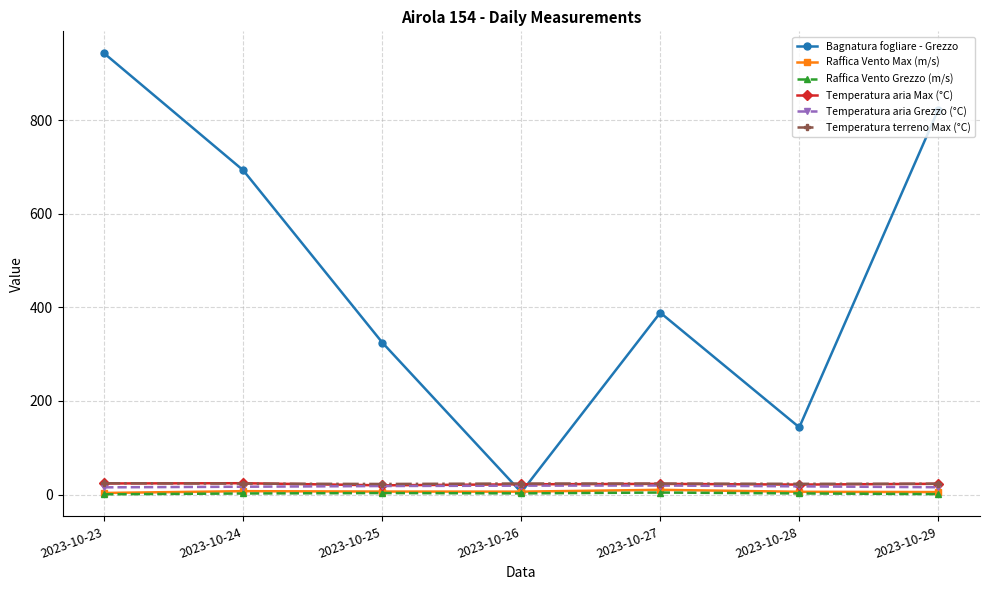

True or false: Raffica Vento Max (m/s) and Temperatura aria Grezzo (°C) intersect in this chart.

False